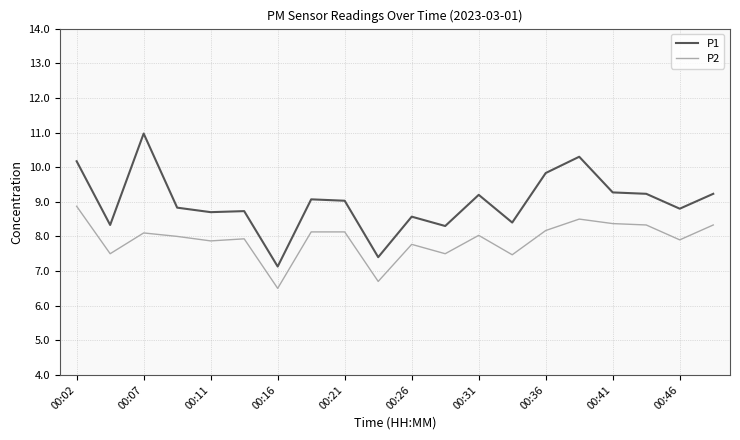

What are all the series names shown in the legend?

P1, P2